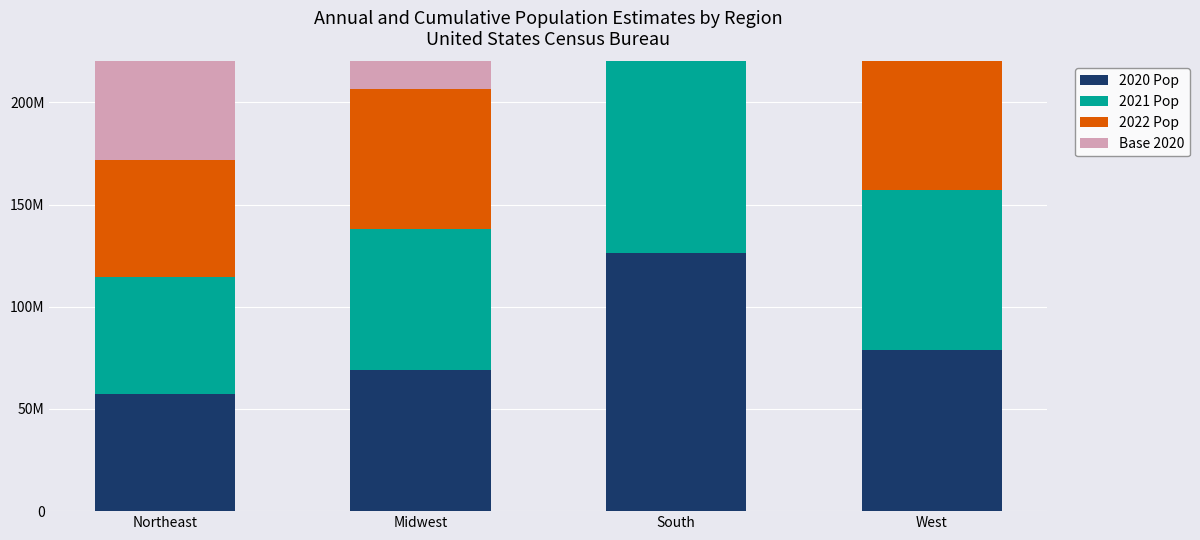

Does the chart contain any negative values?

No